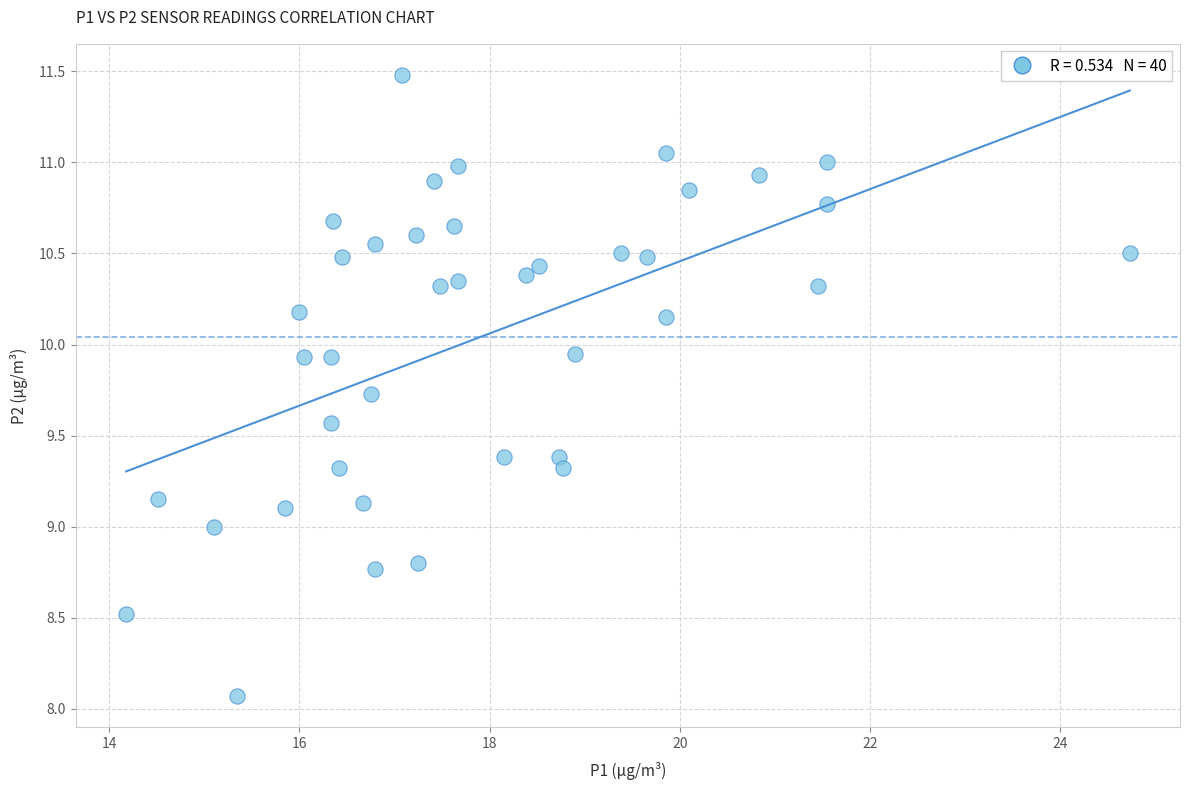

What is the range of Y values (max minus min)?

3.4